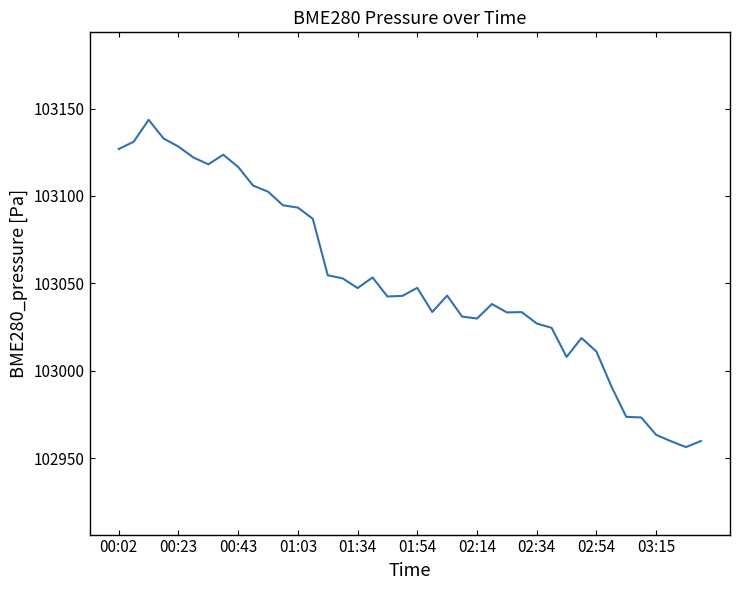

What is the difference between the maximum and minimum values?

187.0